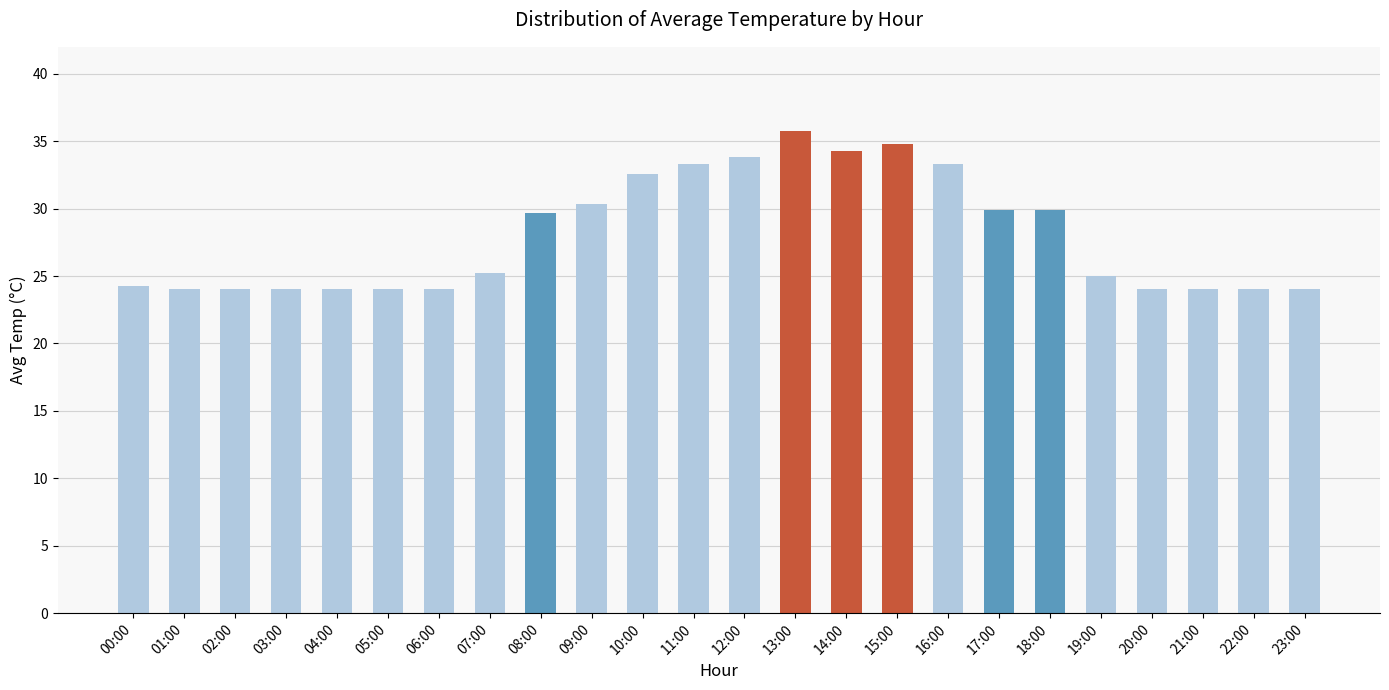

What is the ratio of the value at 10:00 to the value at 11:00?

1.0